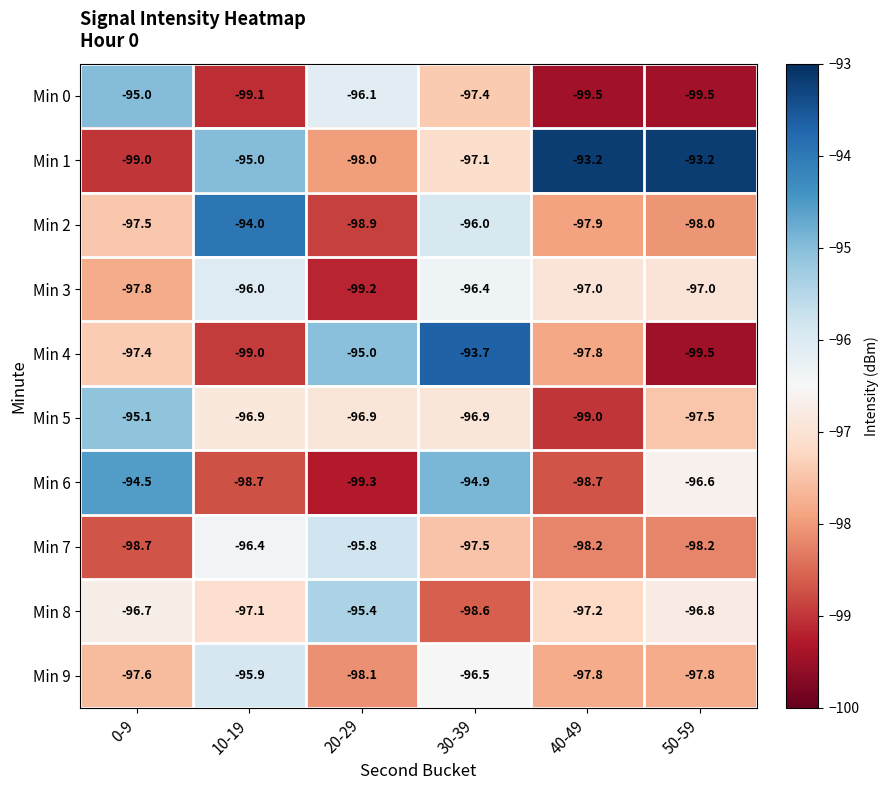

What is the sum of the Min 8 values at 30-39 and 40-49?

-195.8